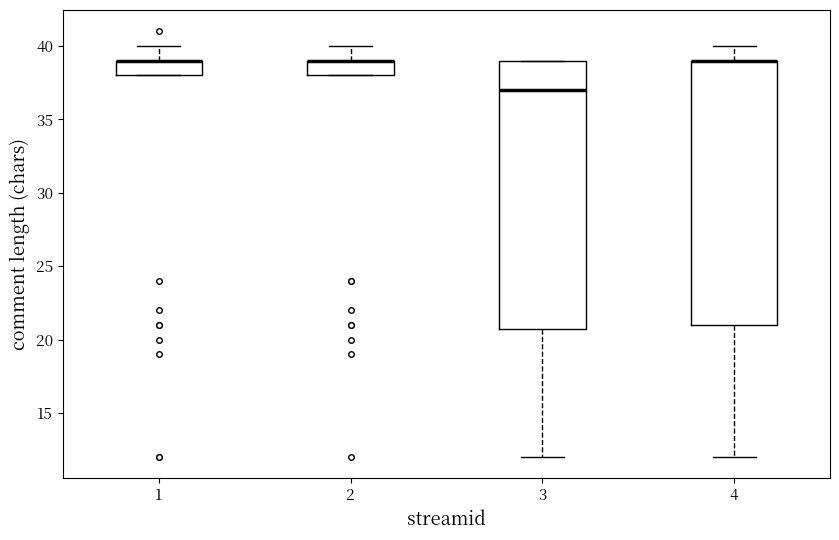

Reading left to right, transcribe this box plot: for each box, give where its median line is, the range the box spans, and where its two whiskers end, as read against the y-axis. The values are not printed on the chart, so give them approximately, as read against the axis.

1: median 39 (drawn on the box's upper edge), box 38 to 39, whiskers 38 to 40
2: median 39 (drawn on the box's upper edge), box 38 to 39, whiskers 38 to 40
3: median 37, box 21 to 39, whiskers 12 to 39
4: median 39 (drawn on the box's upper edge), box 21 to 39, whiskers 12 to 40